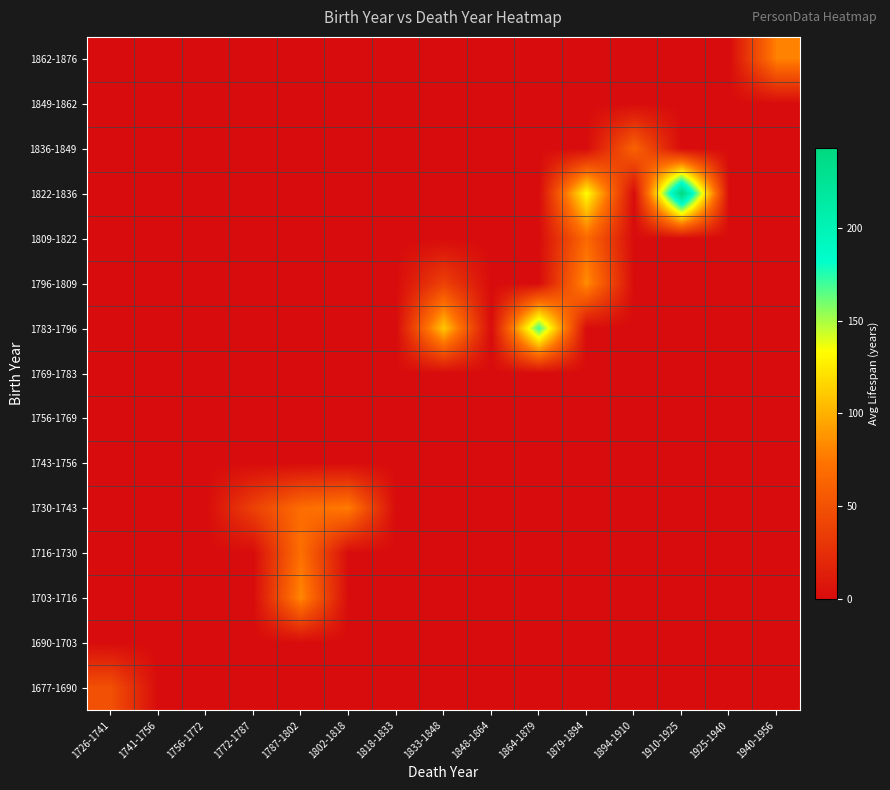

At which category is the sum across all series the highest?

1879-1894